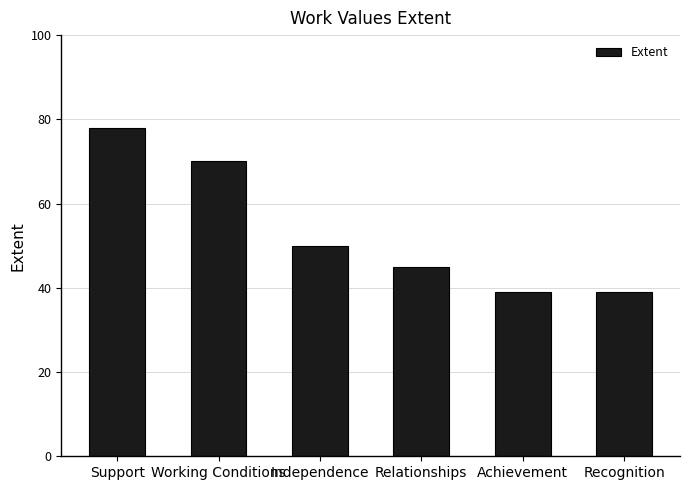

What is the label of the 2nd bar from the right?

Achievement